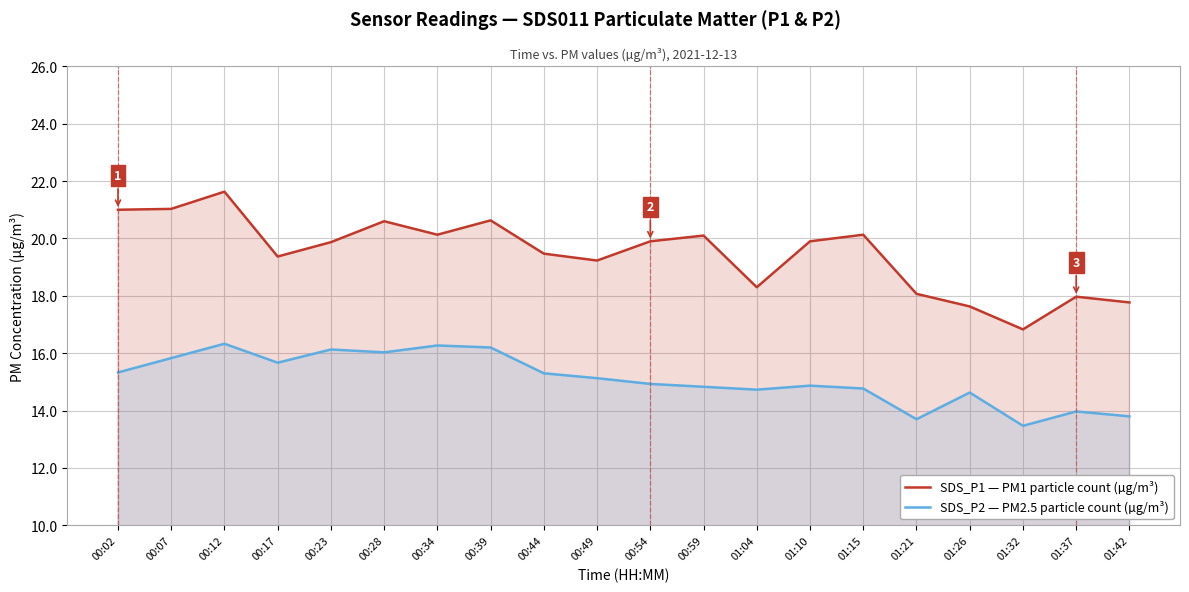

Reading left to right, list all the values displayed in this chart.

SDS_P1 — PM1 particle count (µg/m³): 00:02=21.0	00:07=21.0	00:12=21.6	00:17=19.4	00:23=19.9	00:28=20.6	00:34=20.1	00:39=20.6	00:44=19.5	00:49=19.2	00:54=19.9	00:59=20.1	01:04=18.3	01:10=19.9	01:15=20.1	01:21=18.1	01:26=17.6	01:32=16.8	01:37=18.0	01:42=17.8
SDS_P2 — PM2.5 particle count (µg/m³): 00:02=15.3	00:07=15.8	00:12=16.3	00:17=15.7	00:23=16.1	00:28=16.0	00:34=16.3	00:39=16.2	00:44=15.3	00:49=15.1	00:54=14.9	00:59=14.8	01:04=14.7	01:10=14.9	01:15=14.8	01:21=13.7	01:26=14.6	01:32=13.5	01:37=14.0	01:42=13.8